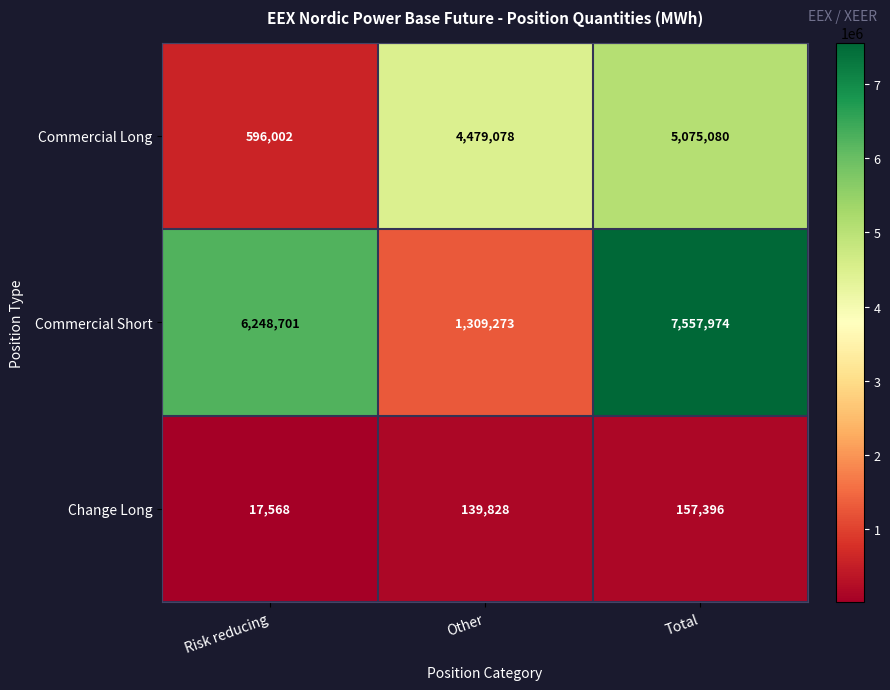

Count the Commercial Long values in the range 596002 to 5075080.

3